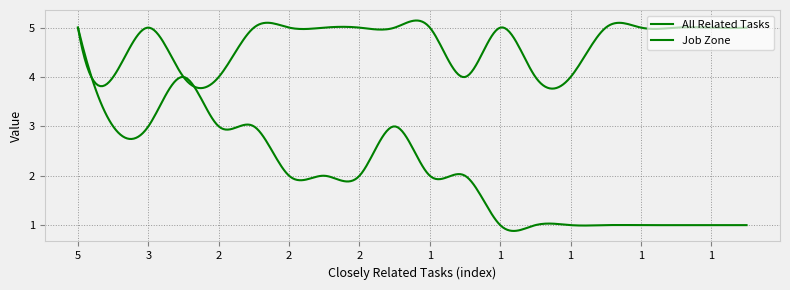

Which series has the largest total across all categories?

Job Zone